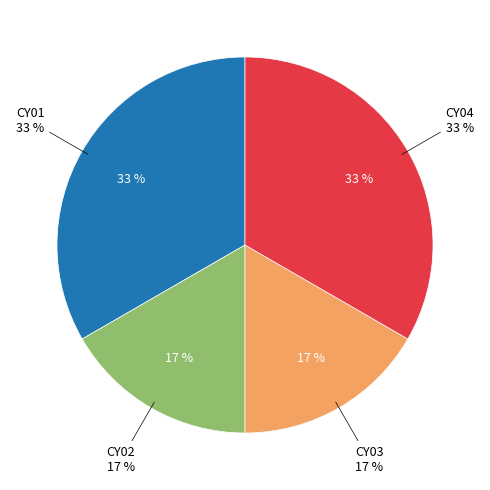

Is it true that CY03 is 23% of the pie?

False